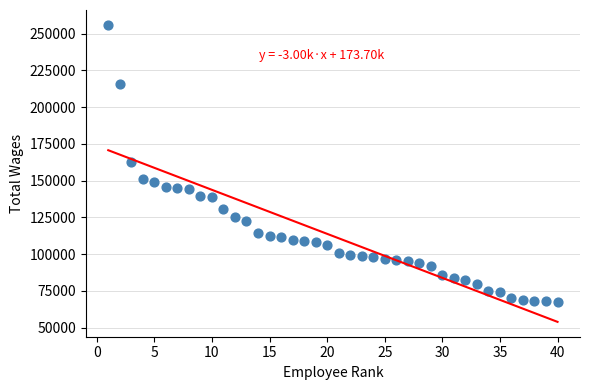

What is the range of Y values (max minus min)?

188576